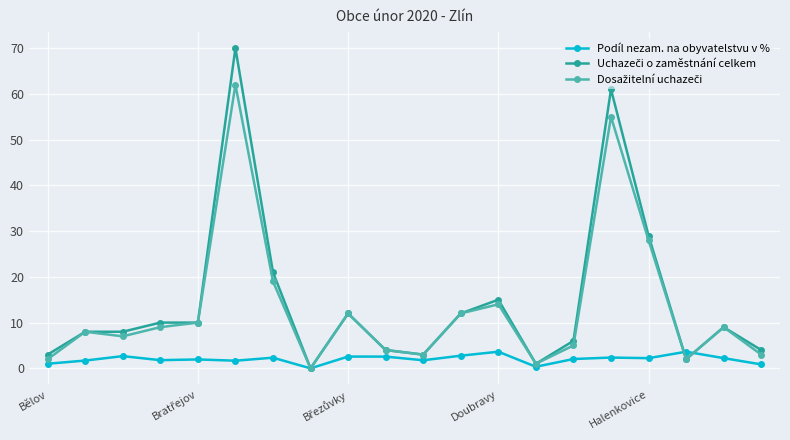

True or false: Podíl nezam. na obyvatelstvu v % has more than 0 points higher than both neighbors.

True